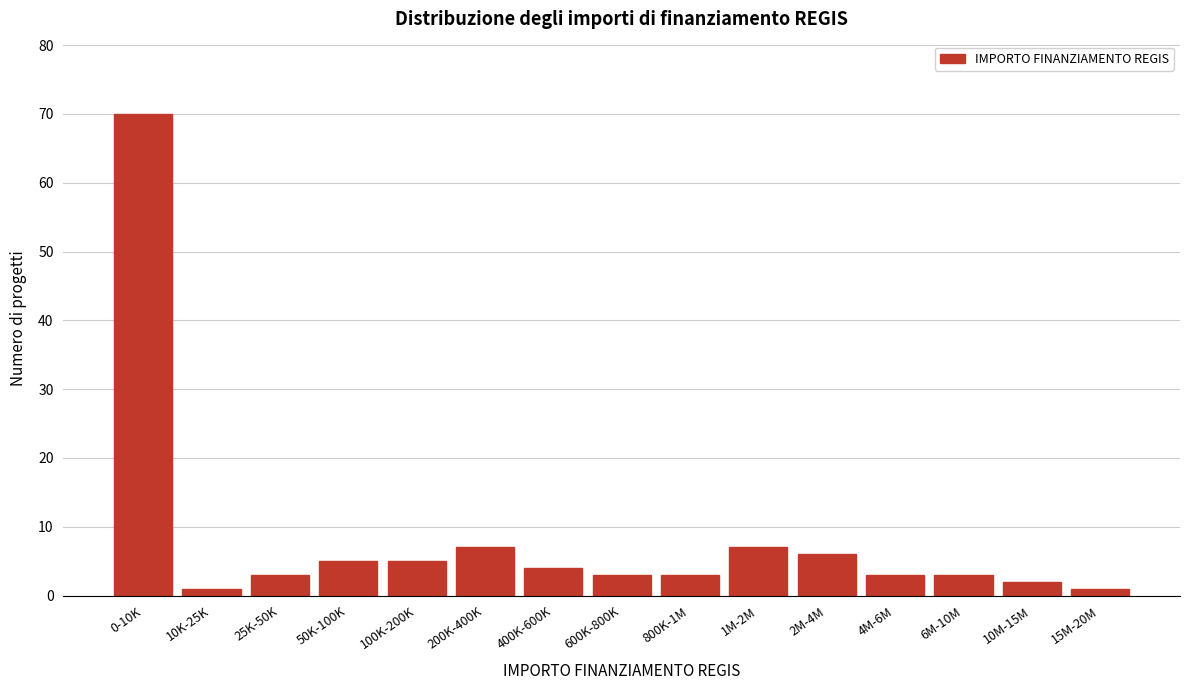

Reading right to left, list all the values displayed in this chart.

1	2	3	3	6	7	3	3	4	7	5	5	3	1	70